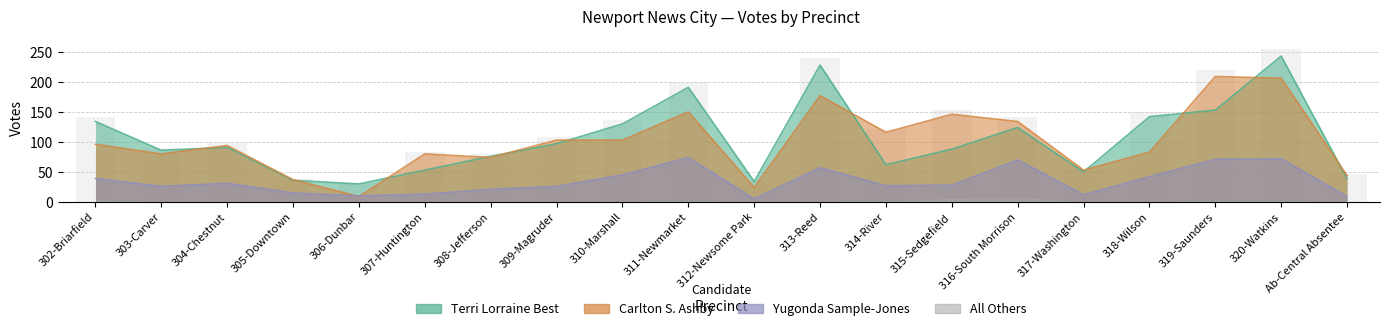

What is the total value across all series at 305-Downtown?

88